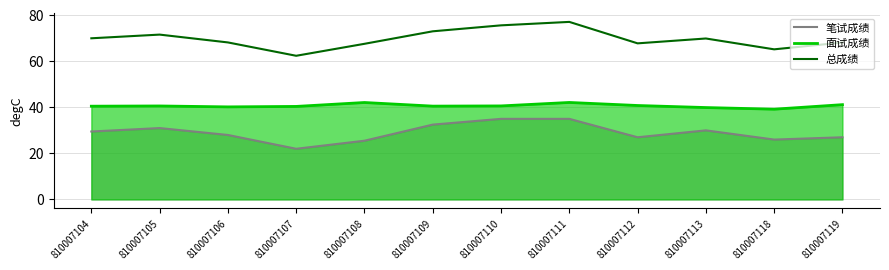

At how many categories does at least one series exceed 68?

8